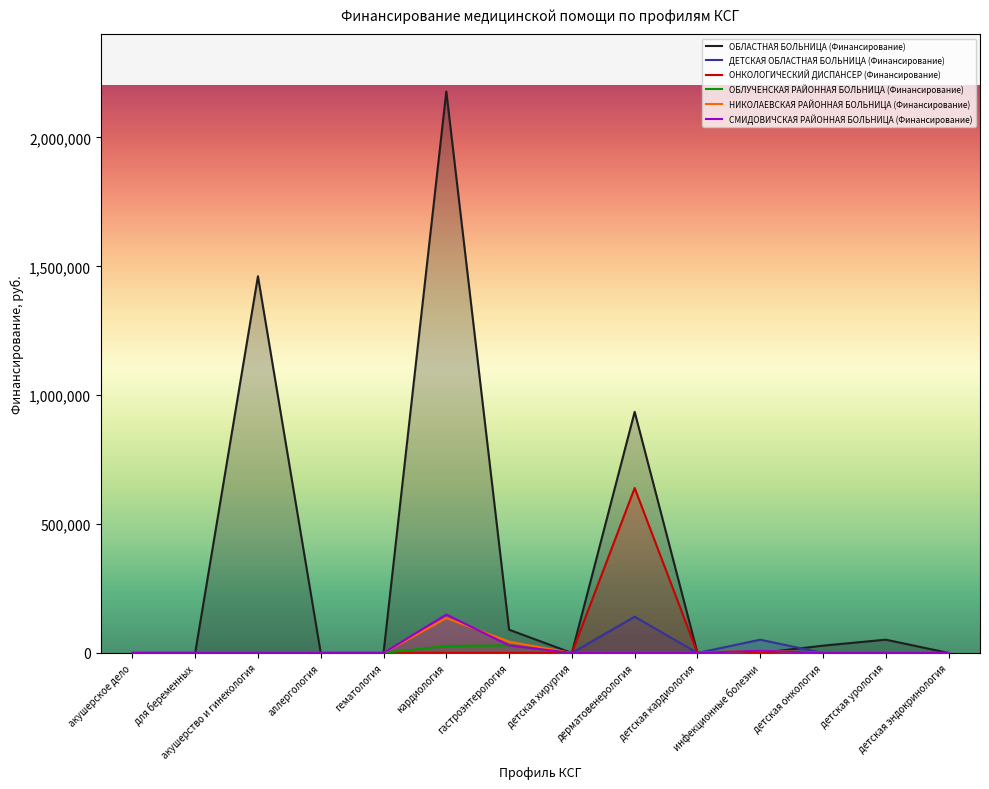

What is the difference between the second highest and second lowest values in the ДЕТСКАЯ ОБЛАСТНАЯ БОЛЬНИЦА (Финансирование) series?

51512